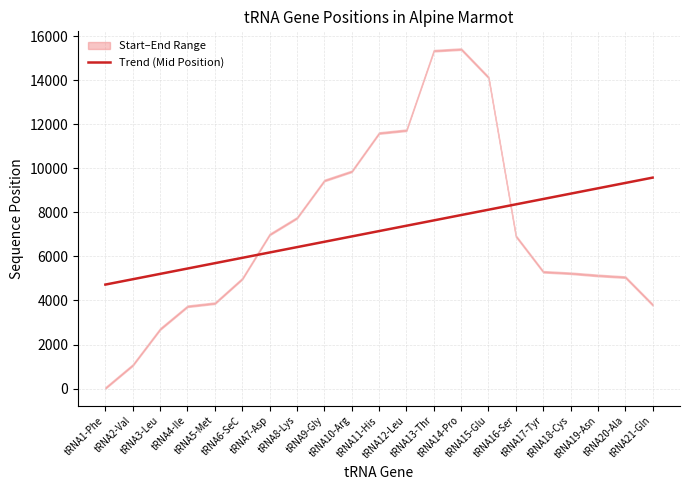

What is the minimum value for Trend (Mid Position)?

4721.7